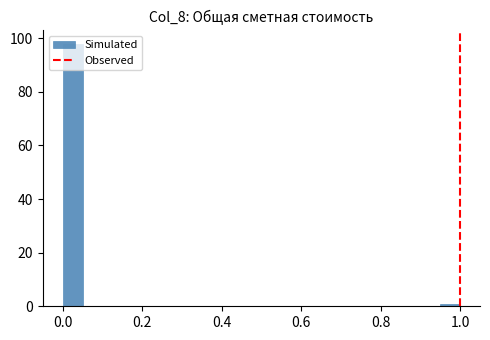

Around what value on the x-axis is the tallest bar? Give the approximate position of its centre, as read against the axis.

0.02